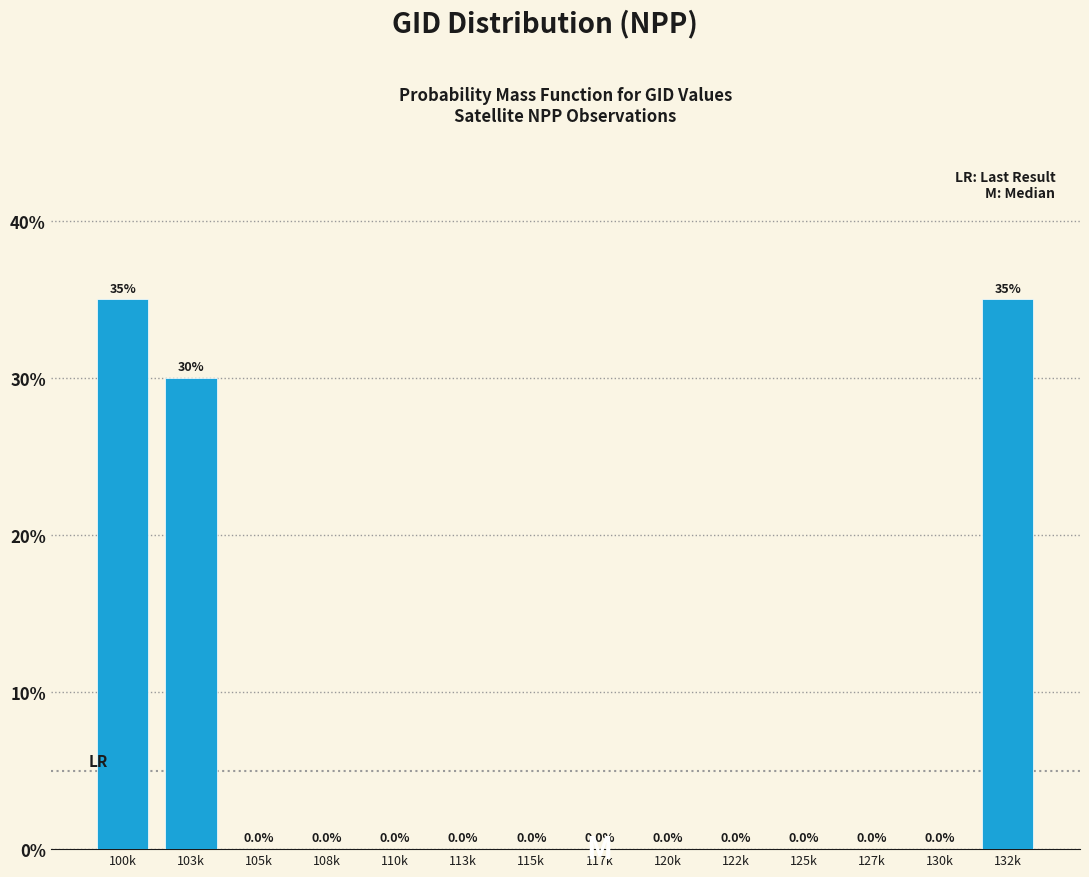

Reading left to right, list all the values displayed in this chart.

100k=35	103k=30	105k=0	108k=0	110k=0	113k=0	115k=0	117k=0	120k=0	122k=0	125k=0	127k=0	130k=0	132k=35